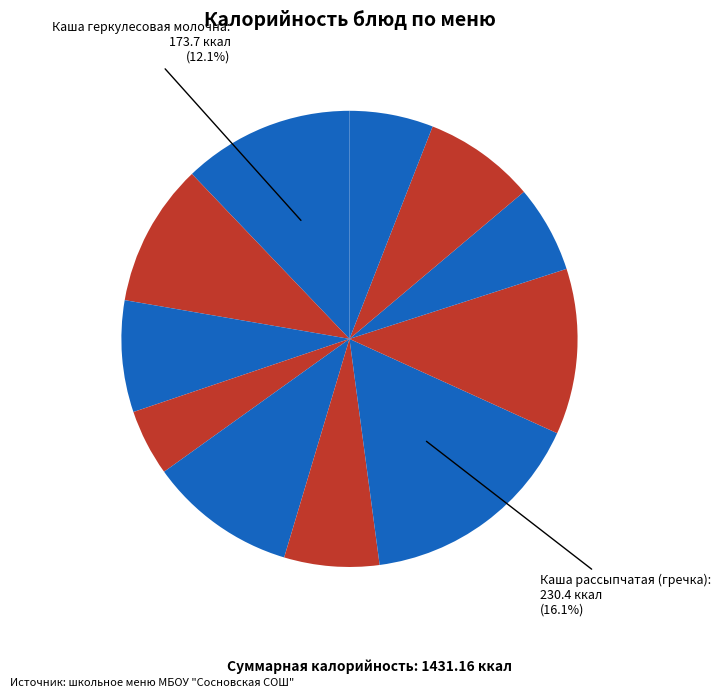

How many segments does this pie chart have?

11